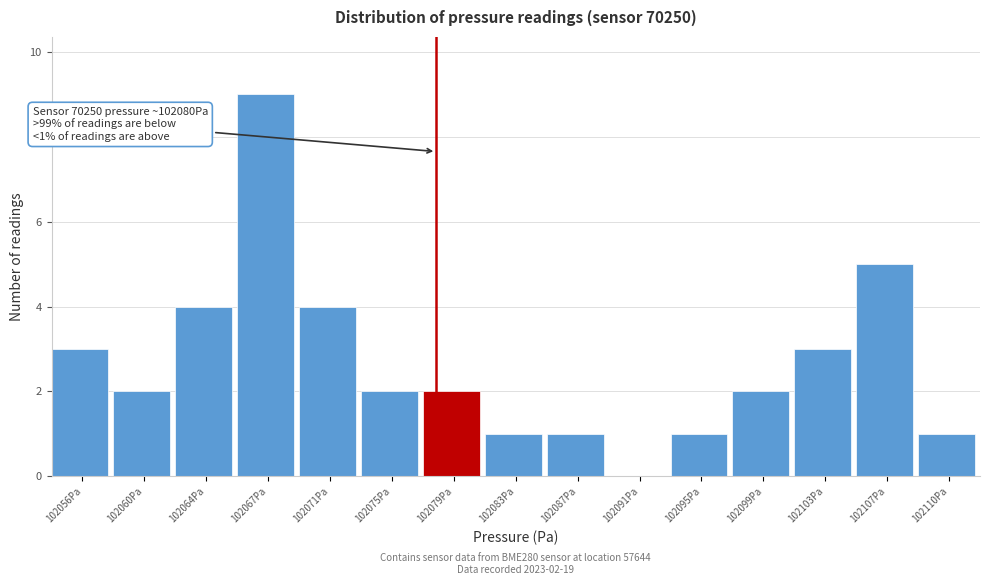

Reading left to right, list all the values displayed in this chart.

102056Pa=3	102060Pa=2	102064Pa=4	102067Pa=9	102071Pa=4	102075Pa=2	102079Pa=2	102083Pa=1	102087Pa=1	102091Pa=0	102095Pa=1	102099Pa=2	102103Pa=3	102107Pa=5	102110Pa=1